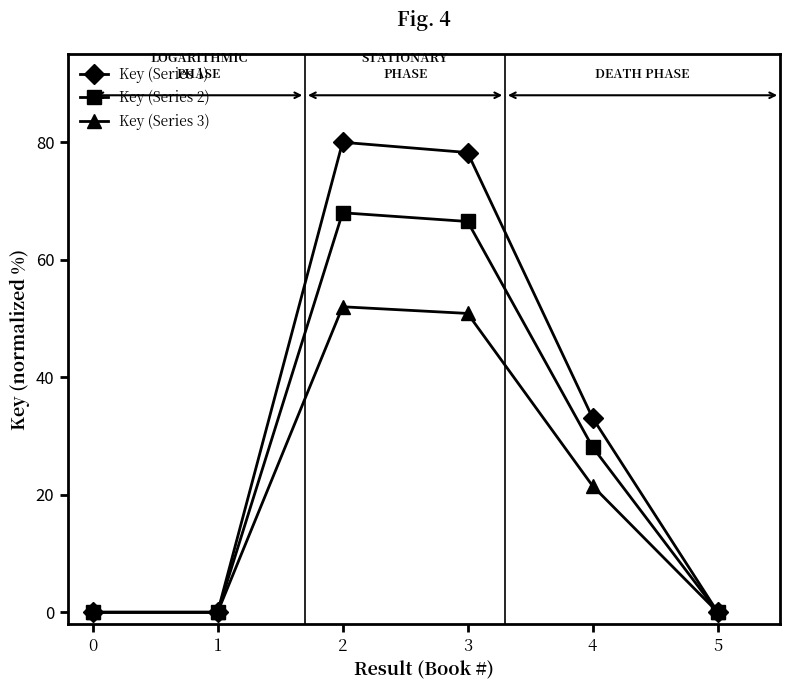

Which series has the widest spread of values?

Key (Series 1)